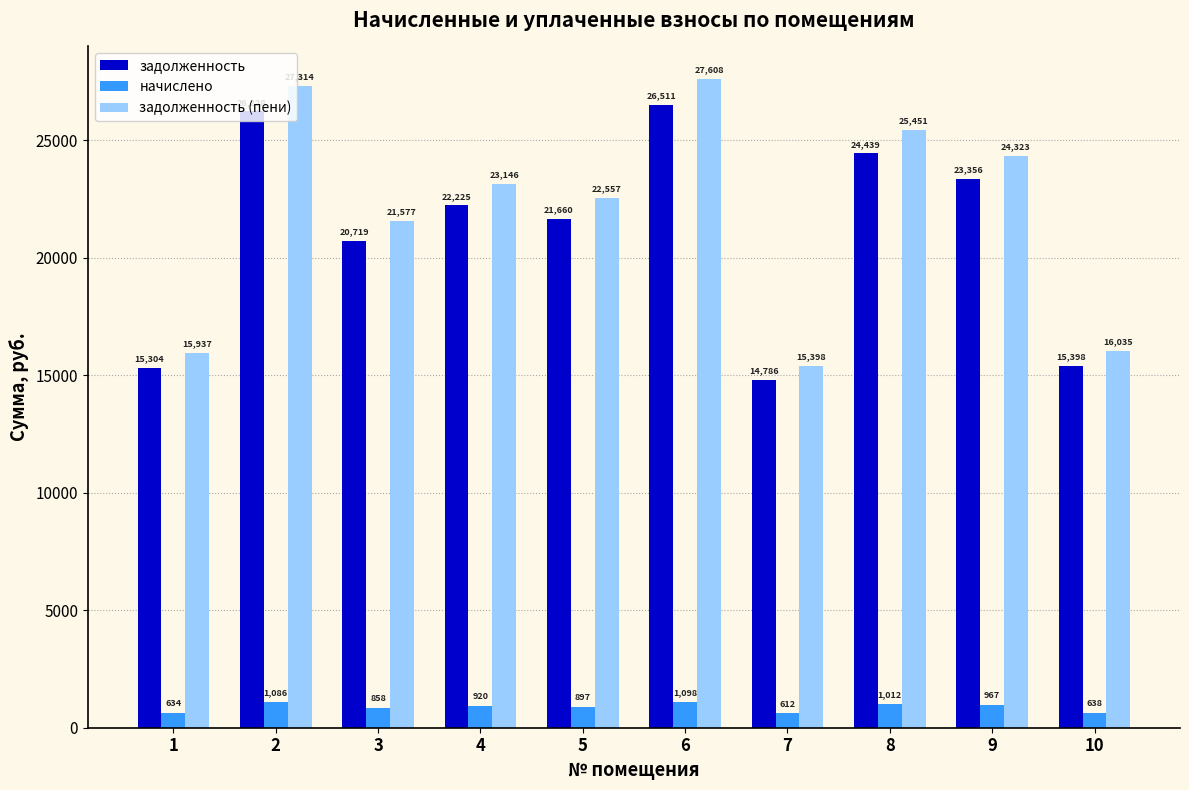

Which series changed the most between 1 and 10?

задолженность (пени)